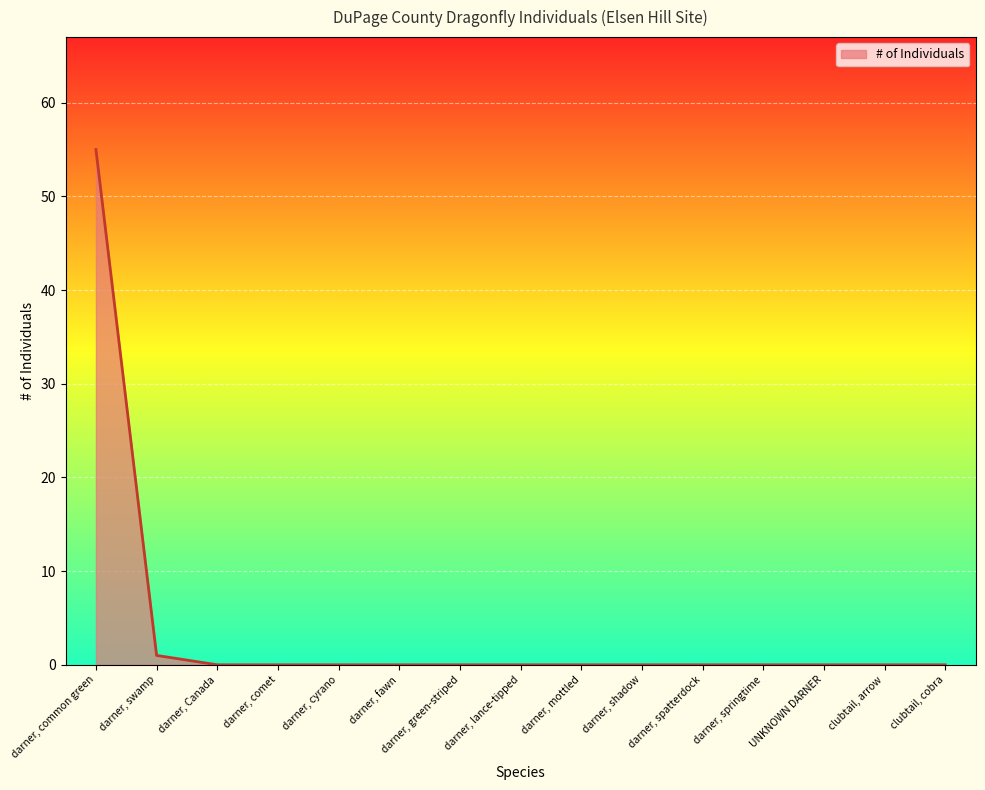

Where is the data nearest to the value 27?

darner, swamp